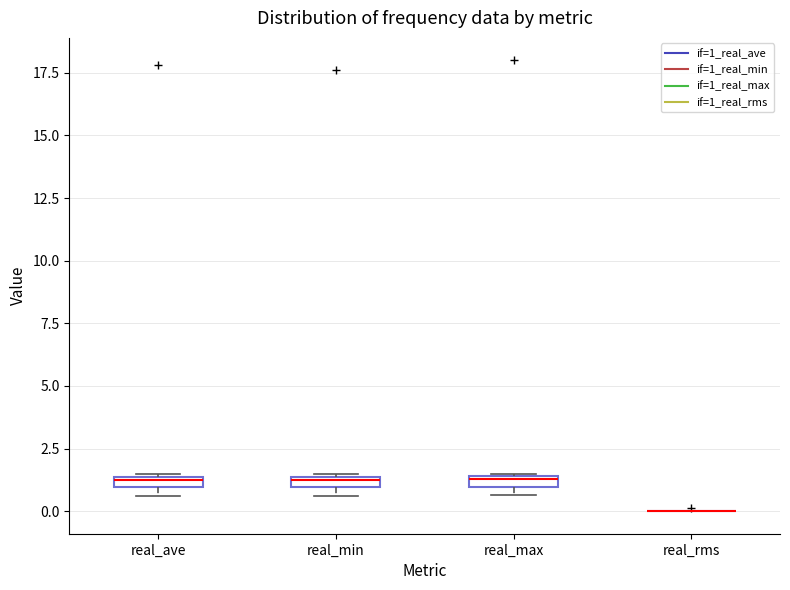

Where is the upper edge of the box for real_min on the y-axis? The values are not printed on the chart, so give them approximately, as read against the axis.

1.5